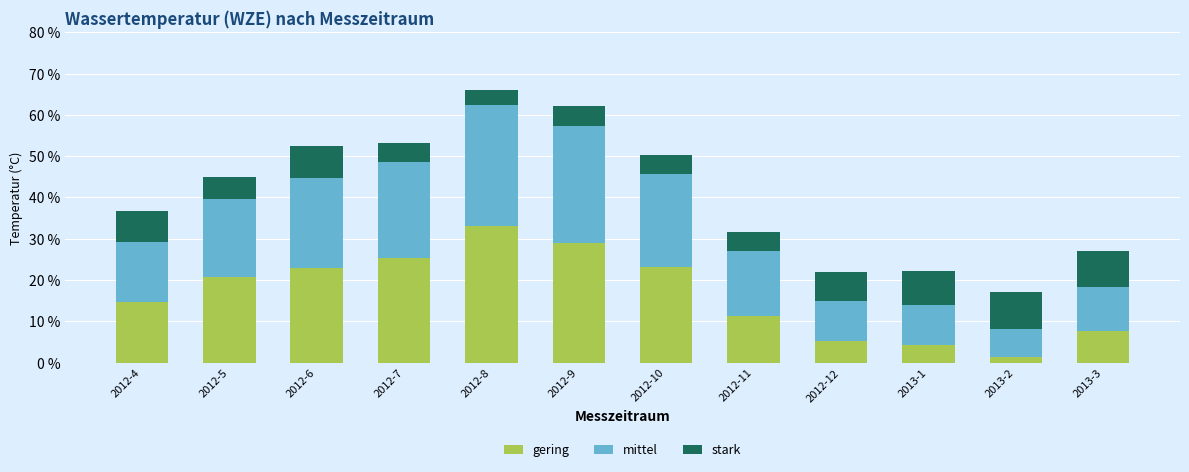

What is the total value across all series at 2012-12?

22.0